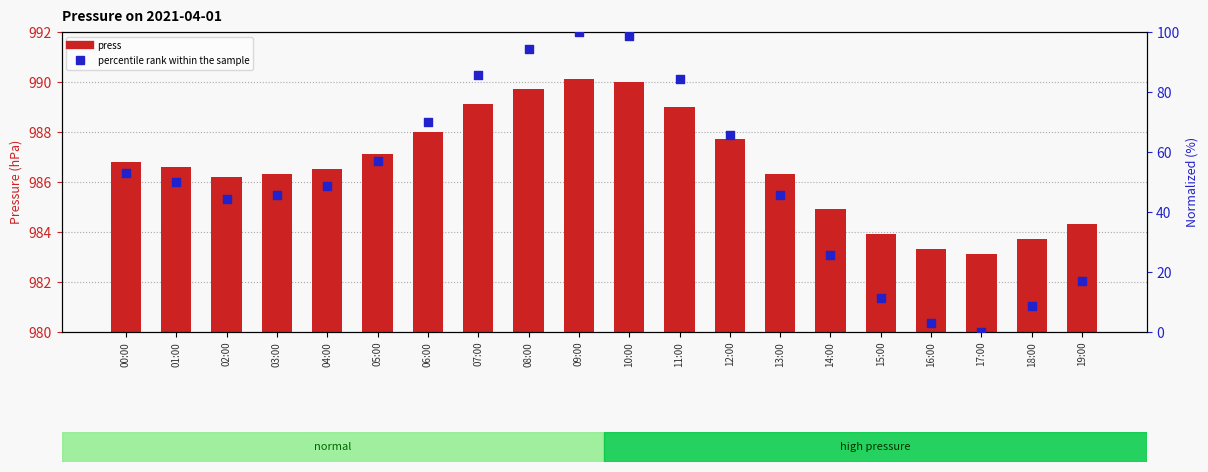

Which series has the largest Y range (max minus min)?

percentile rank within the sample